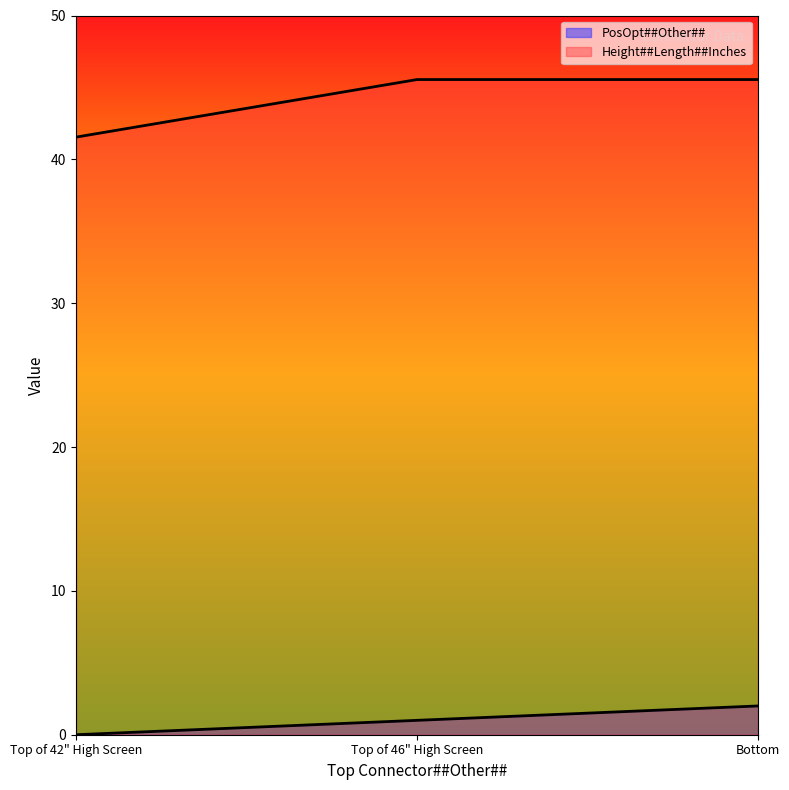

What value does the PosOpt##Other## series have at Bottom?

2.0